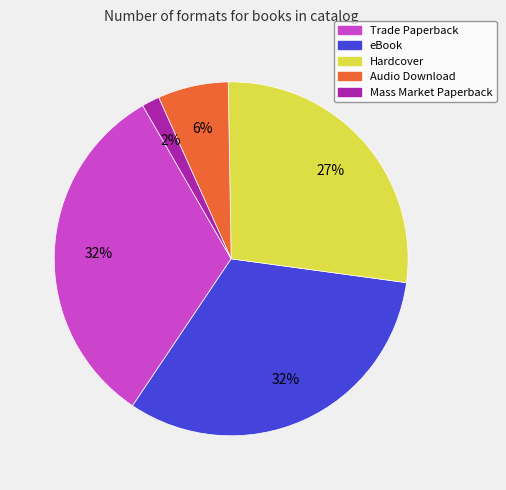

How many slices are in this pie chart?

5